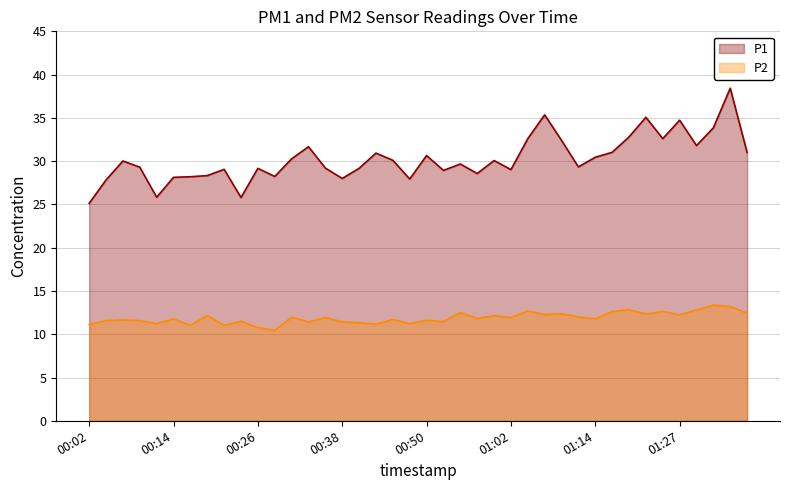

What is the minimum value shown in the chart?

10.4